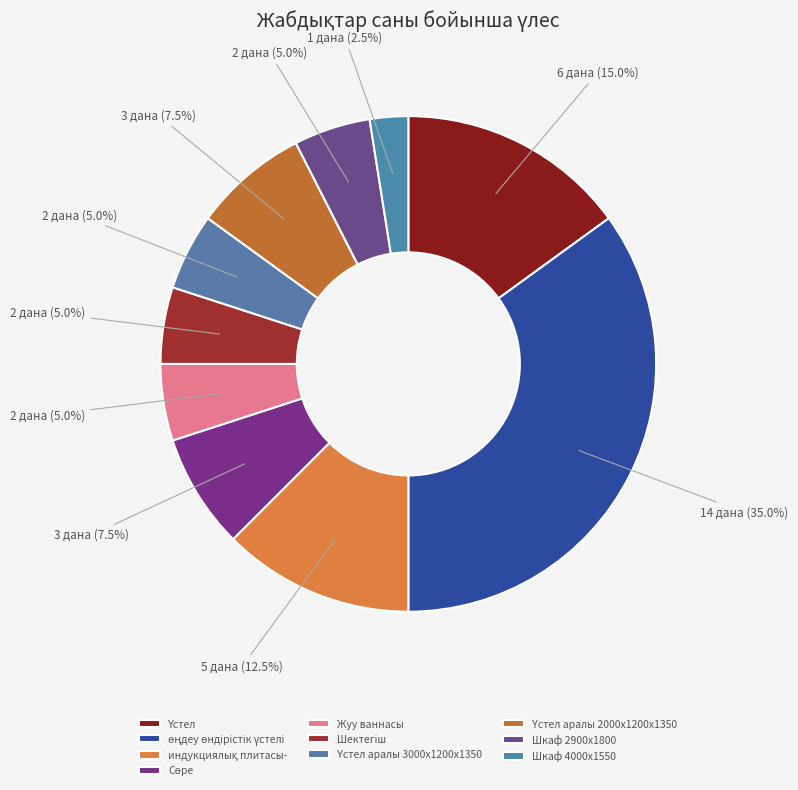

Count the number of slices in the pie.

10